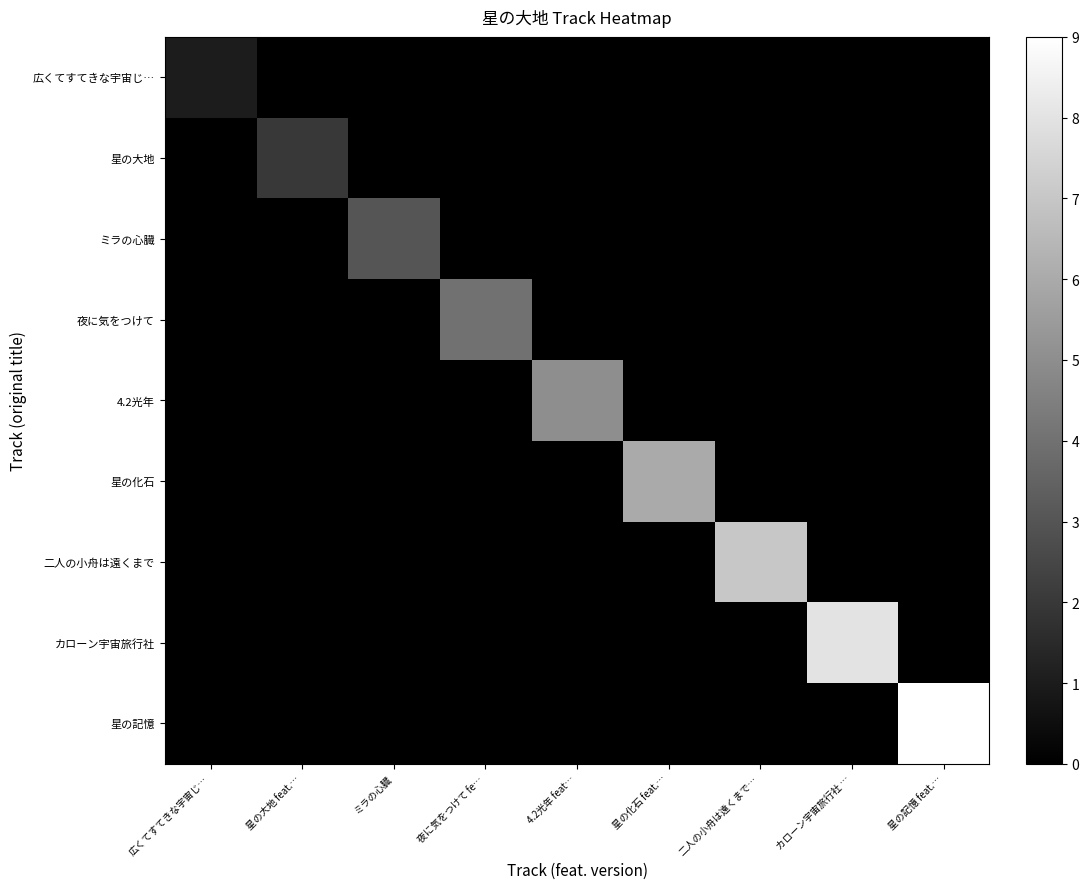

Rank the series by their maximum value, from highest to lowest.

星の記憶, カローン宇宙旅行社, 二人の小舟は遠くまで, 星の化石, 4.2光年, 夜に気をつけて, ミラの心臓, 星の大地, 広くてすてきな宇宙じ…